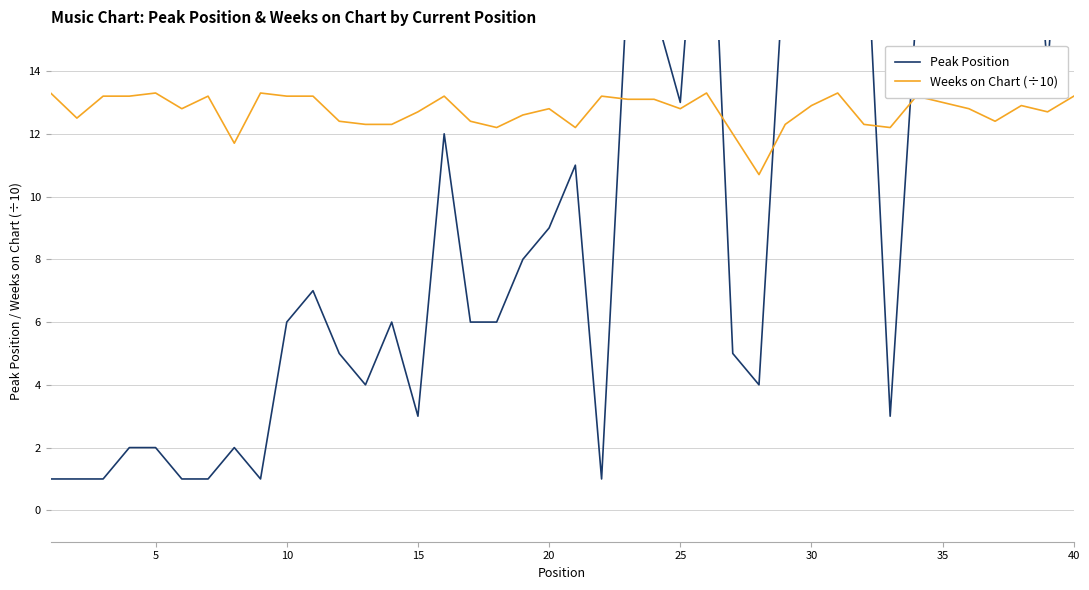

What is the lowest value of the Peak Position series?

1.0